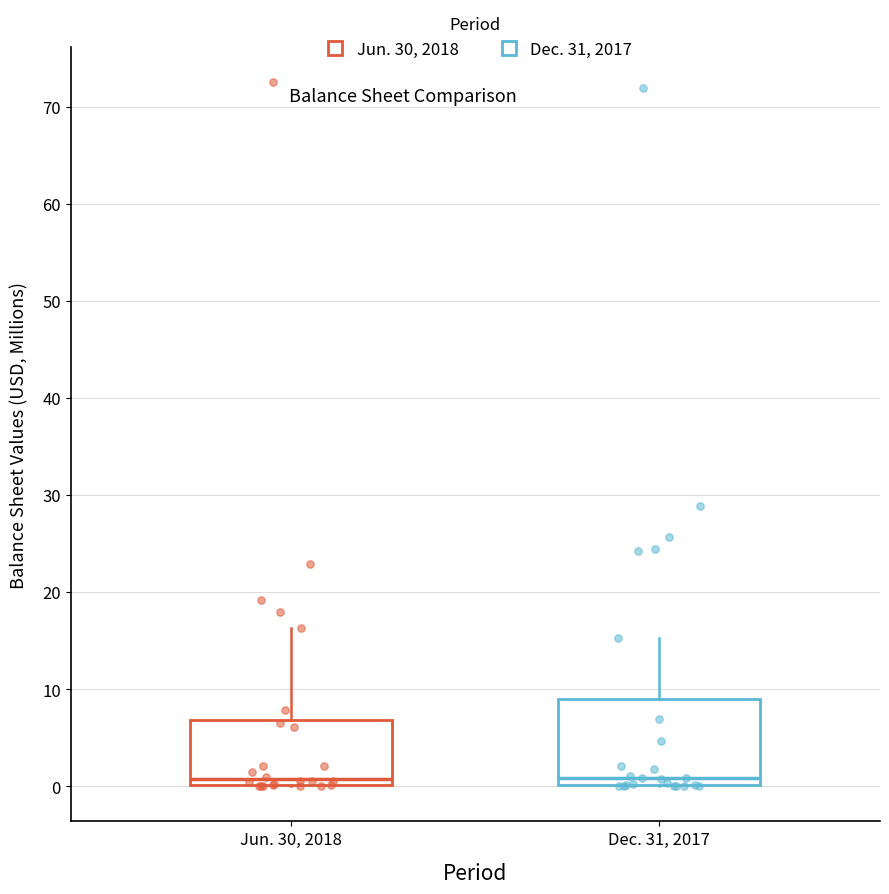

Reading left to right, read every box against the y-axis: the position of its median line, the range the box covers, and the ends of its whiskers. The values are not printed on the chart, so give them approximately, as read against the axis.

Jun. 30, 2018: median 1, box 0 to 7, whiskers 0 to 16
Dec. 31, 2017: median 1, box 0 to 9, whiskers 0 to 15